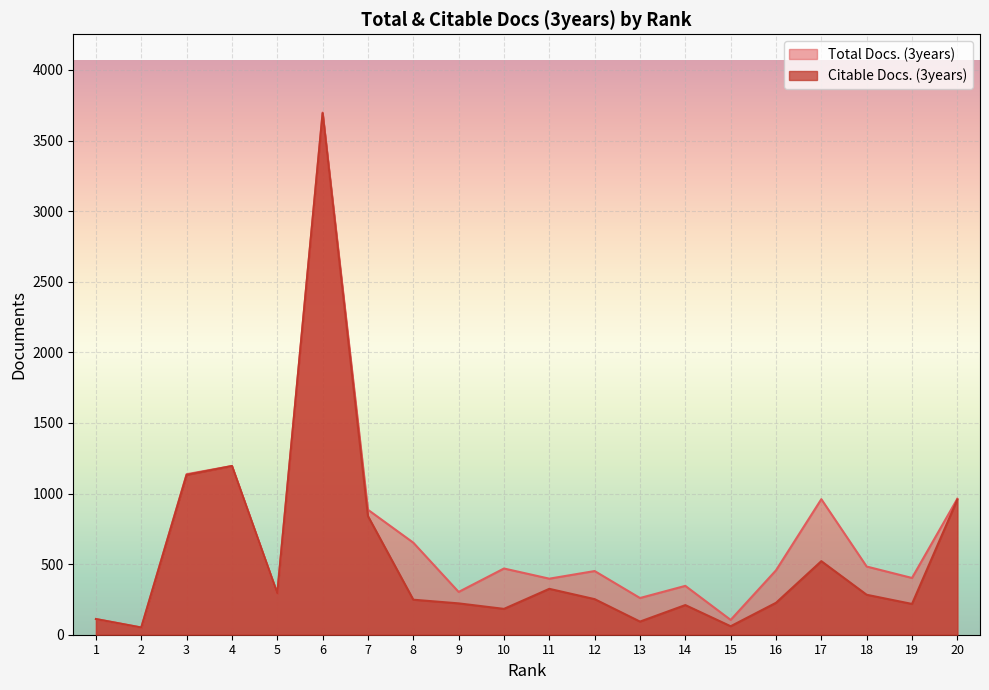

Which label corresponds to the smallest value in the chart?

2